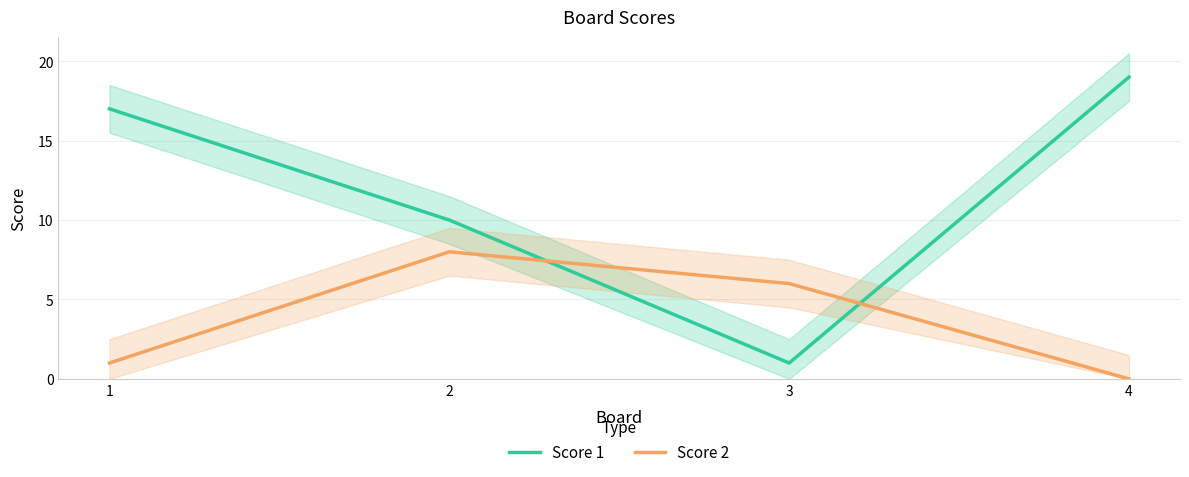

True or false: Score 1 and Score 2 cross at least once.

True